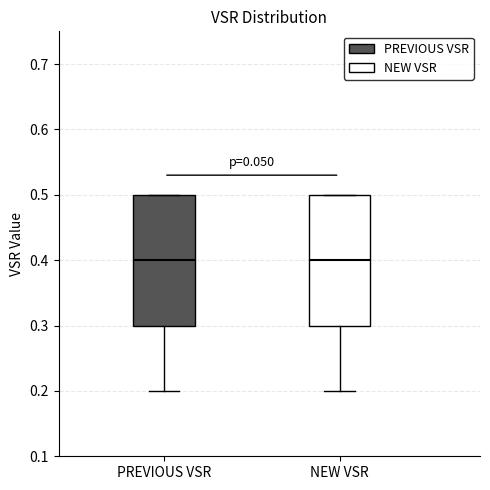

Where is the lower edge of the box for NEW VSR on the y-axis? The values are not printed on the chart, so give them approximately, as read against the axis.

0.3